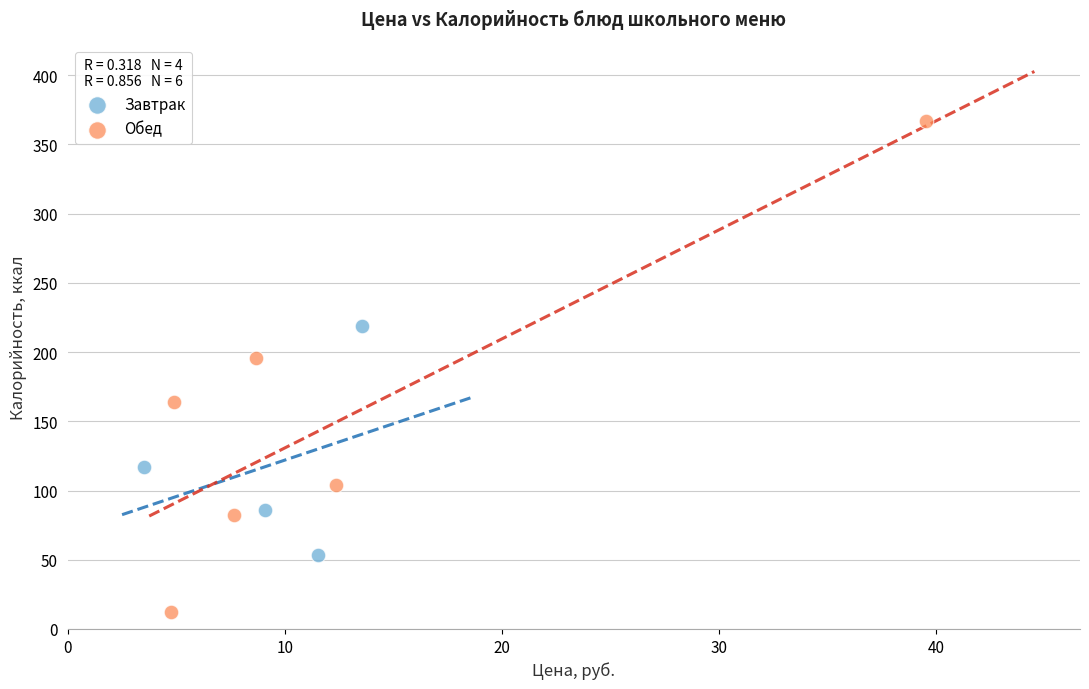

Which series reaches the minimum Y coordinate?

Обед